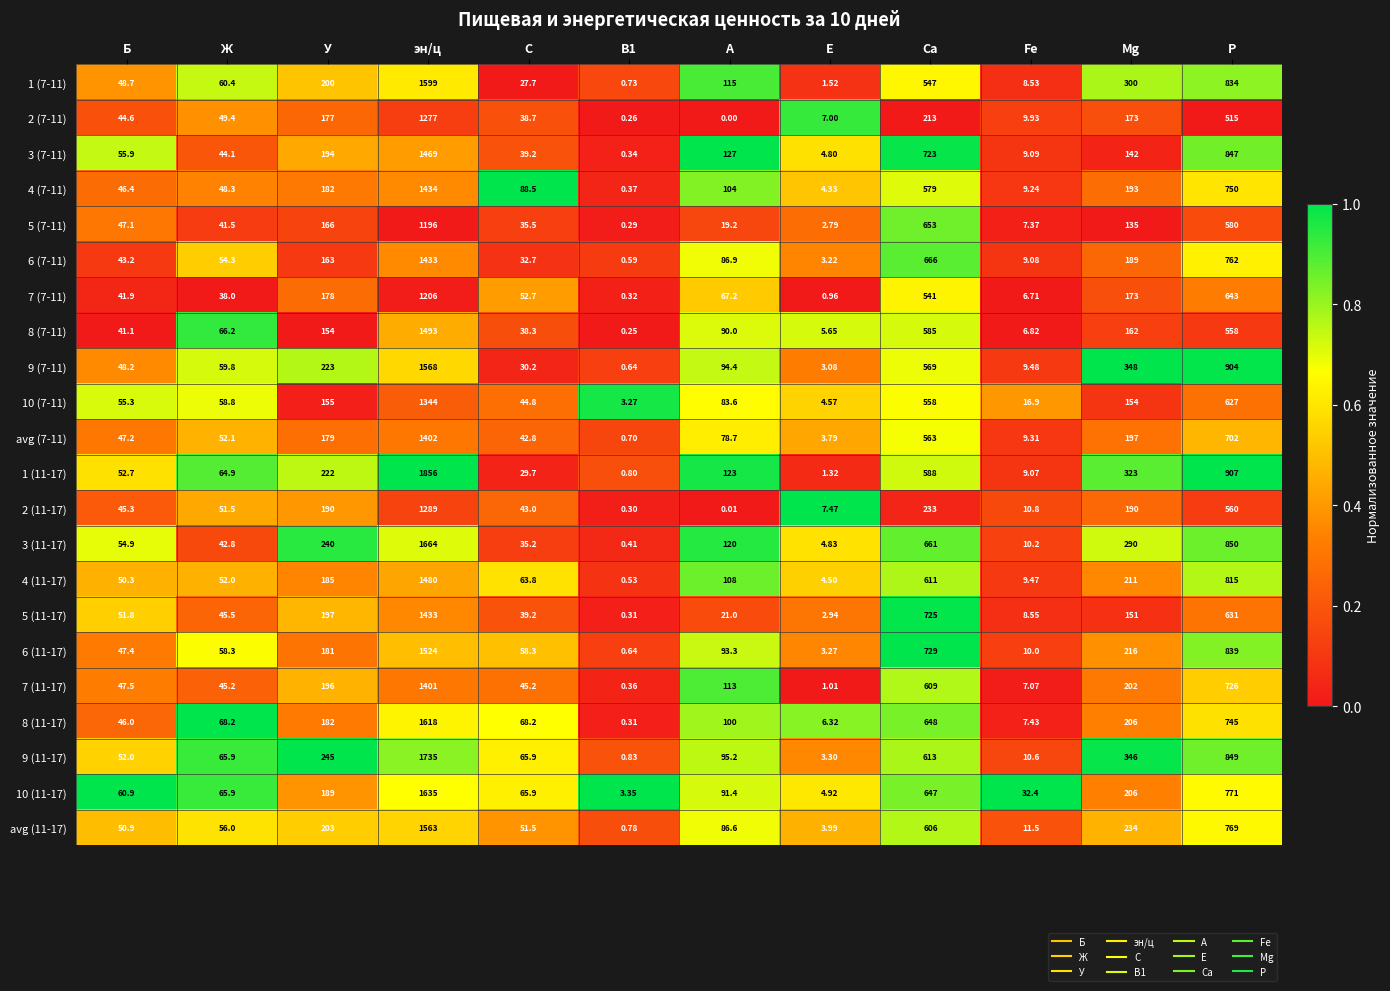

Where is 7 (11-17) nearest to the value 700?

P